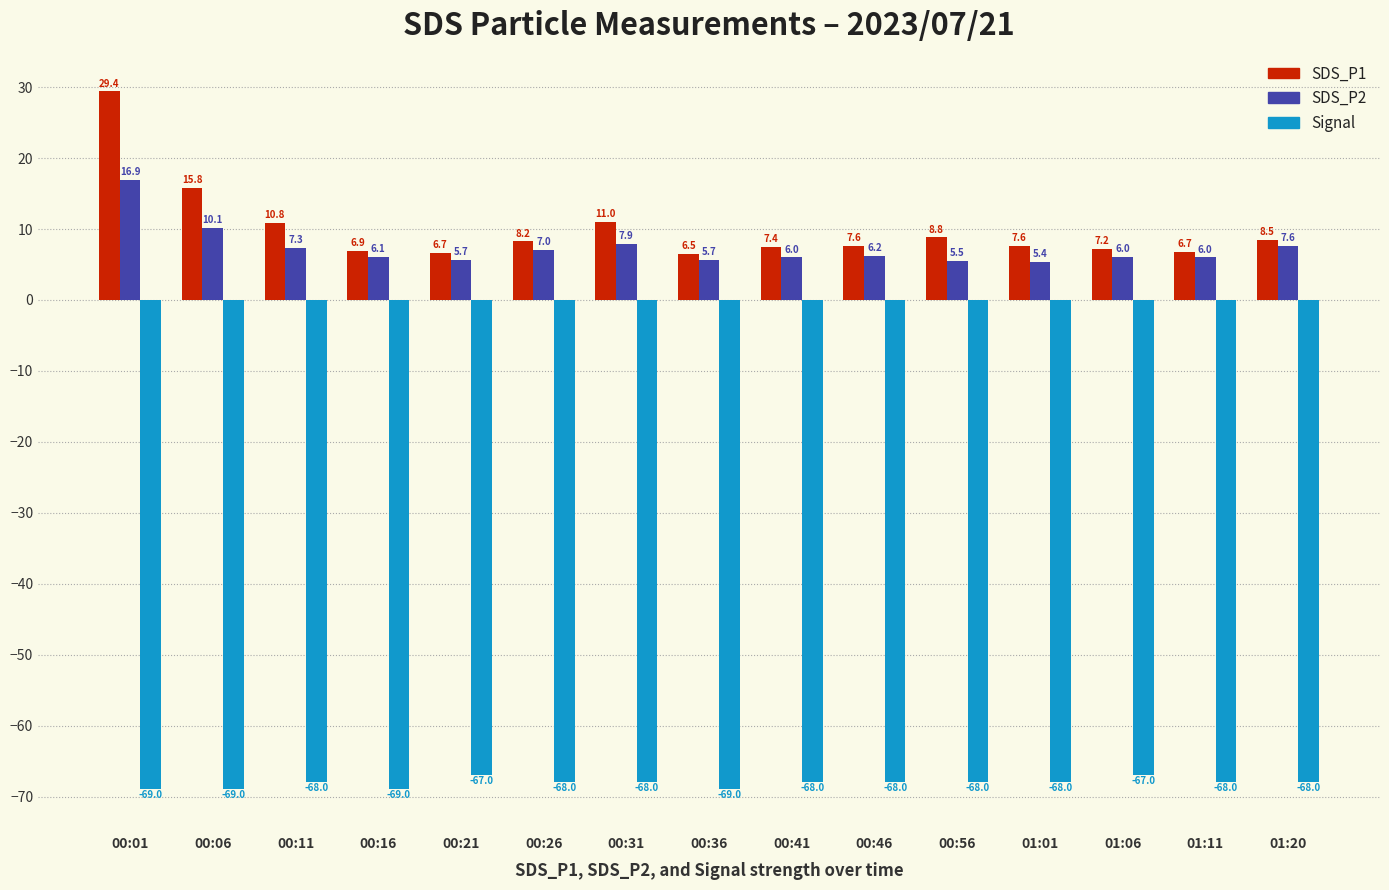

Which series has the largest total across all categories?

SDS_P1